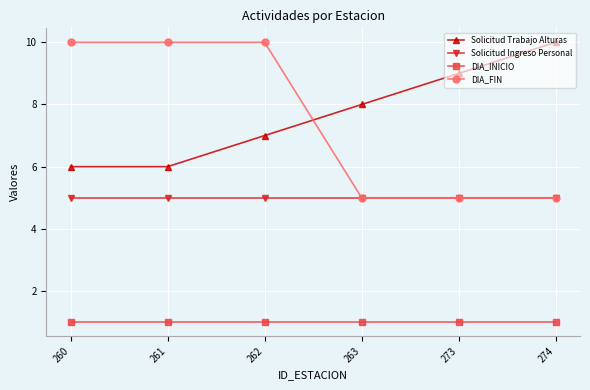

True or false: Solicitud Ingreso Personal has more than 2 points higher than both neighbors.

False